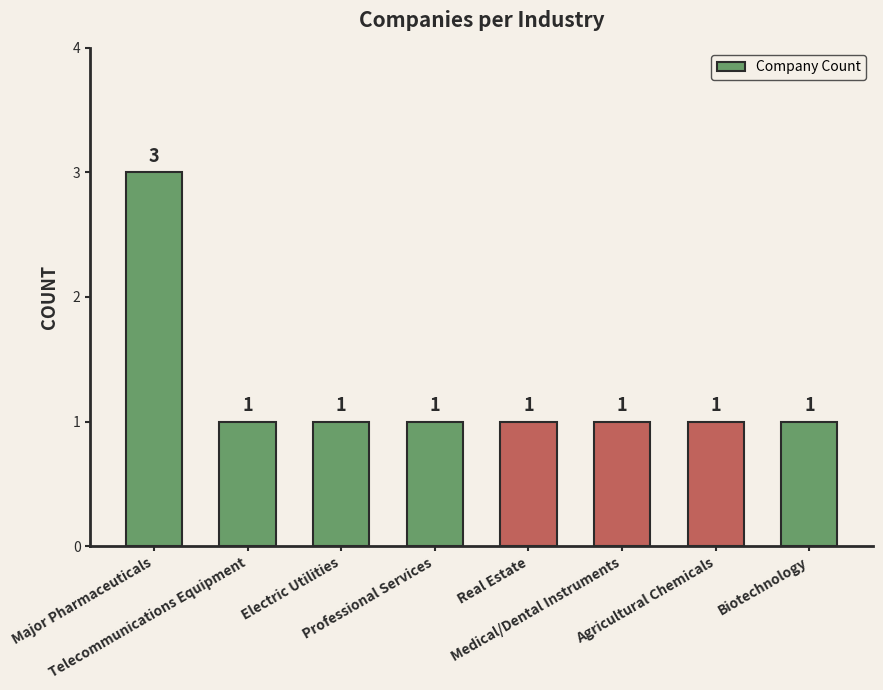

Count the number of data series in this chart.

1